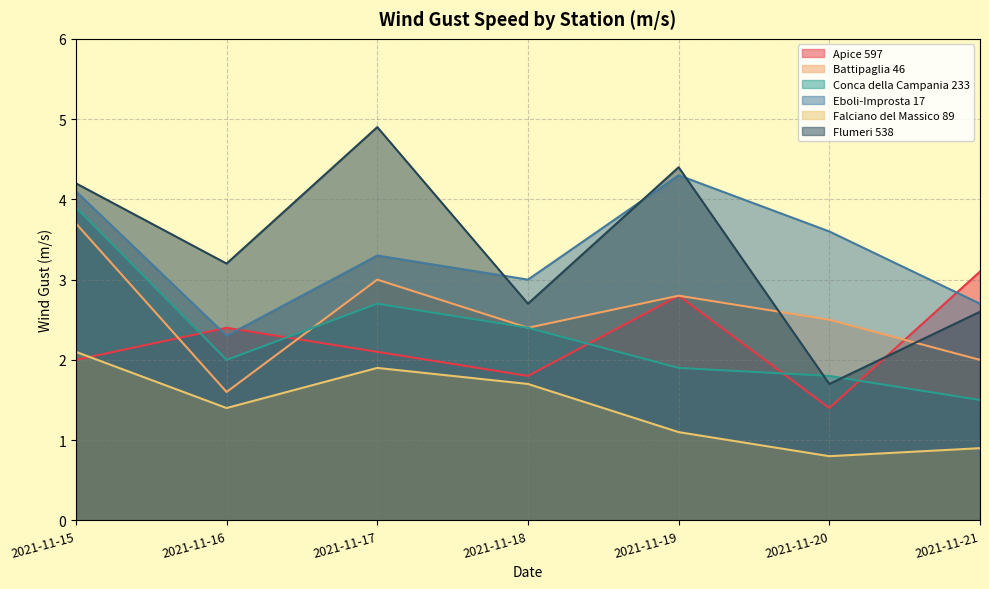

List the series in order of their peak value, lowest first.

Falciano del Massico 89, Apice 597, Battipaglia 46, Conca della Campania 233, Eboli-Improsta 17, Flumeri 538